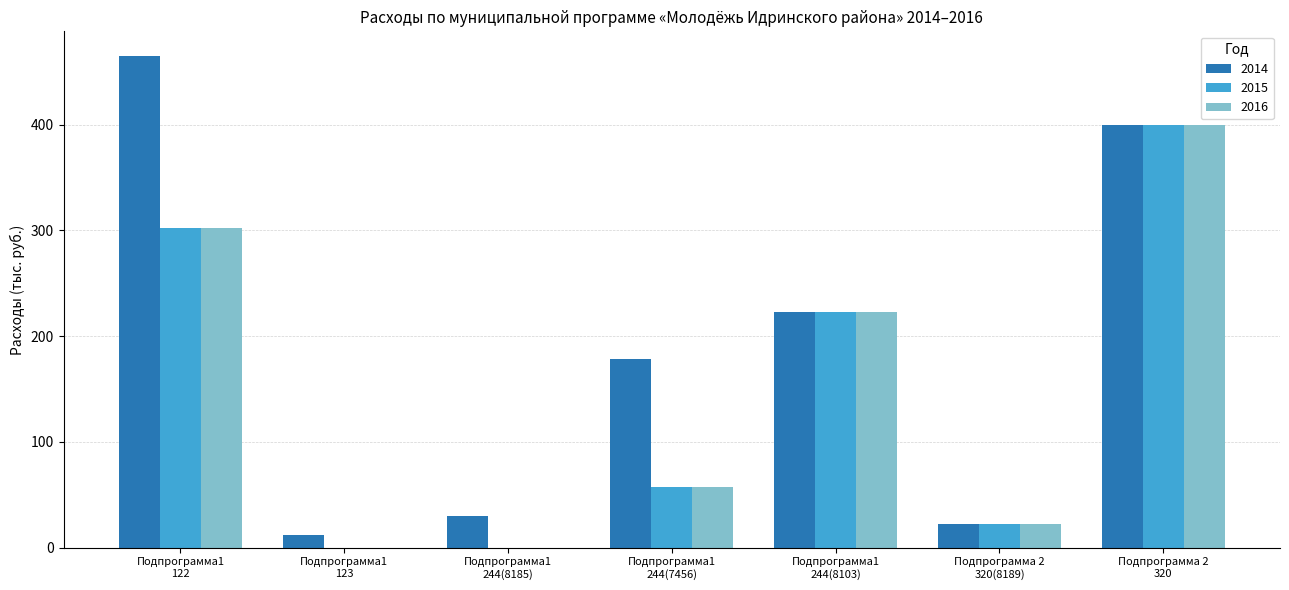

What is the average value of the 2015 series?

143.5